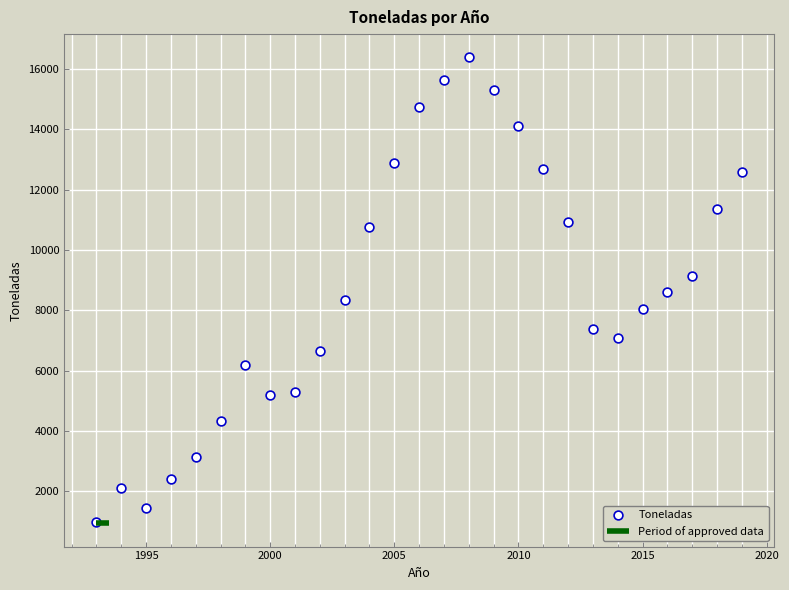

What is the range of Y values (max minus min)?

15400